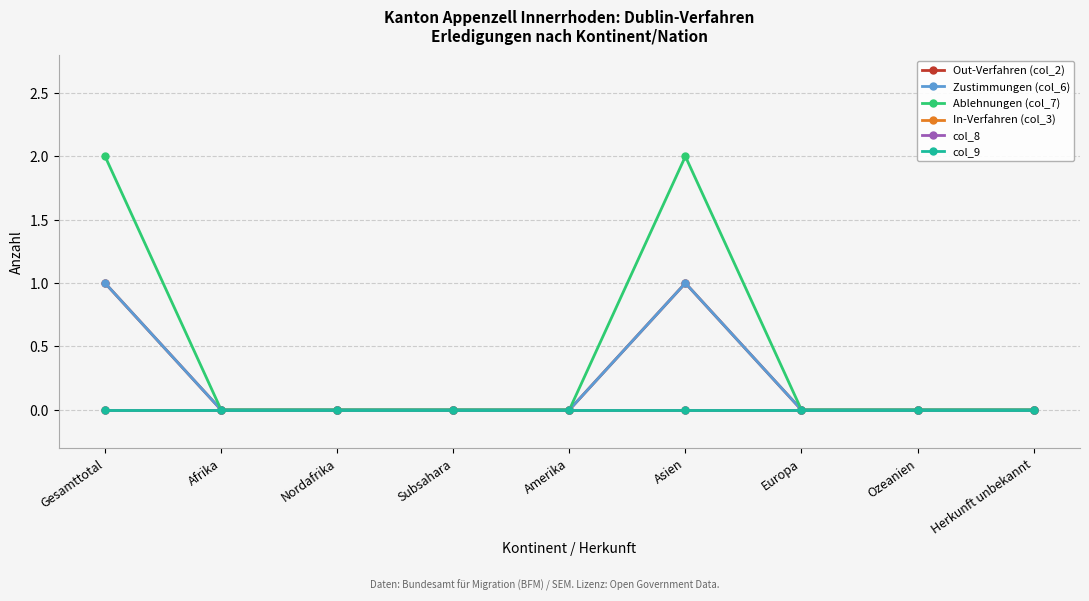

What position from the left is Herkunft unbekannt?

9